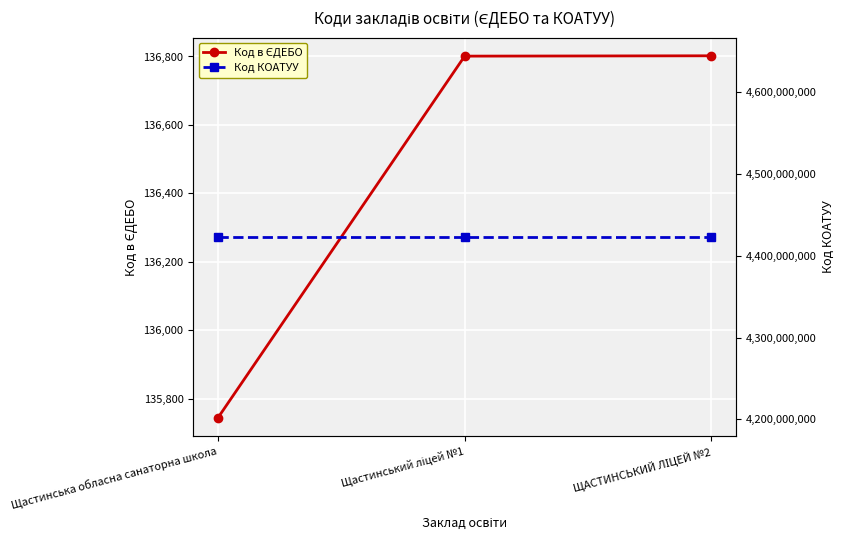

Rank the series by their maximum value, from highest to lowest.

Код КОАТУУ, Код в ЄДЕБО